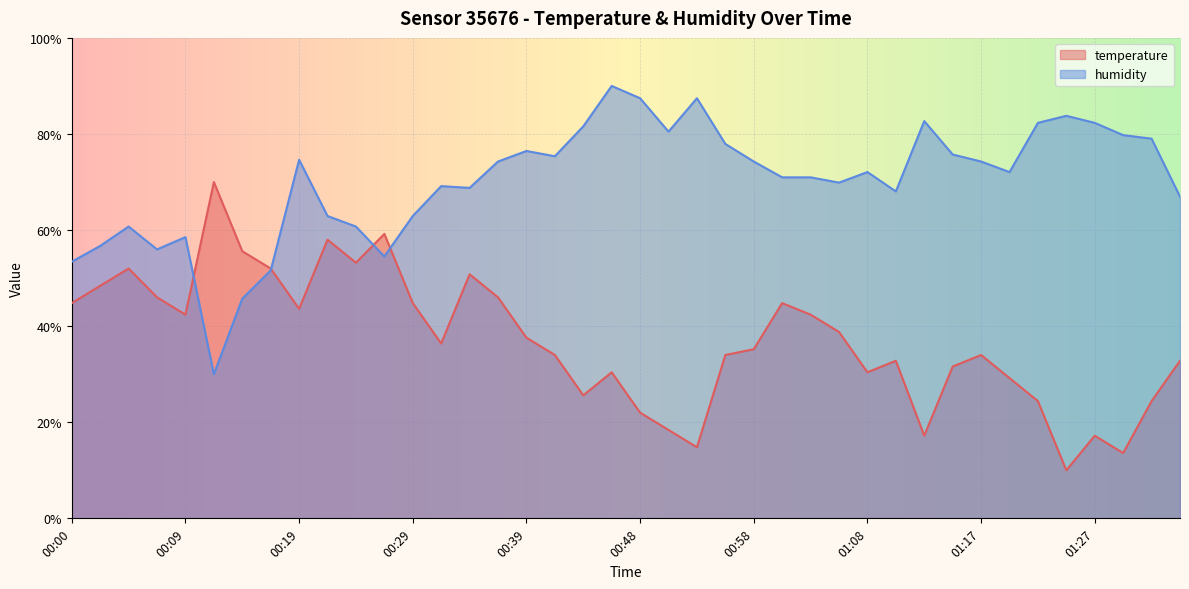

At 00:51, list the series in order from smallest to largest.

temperature, humidity